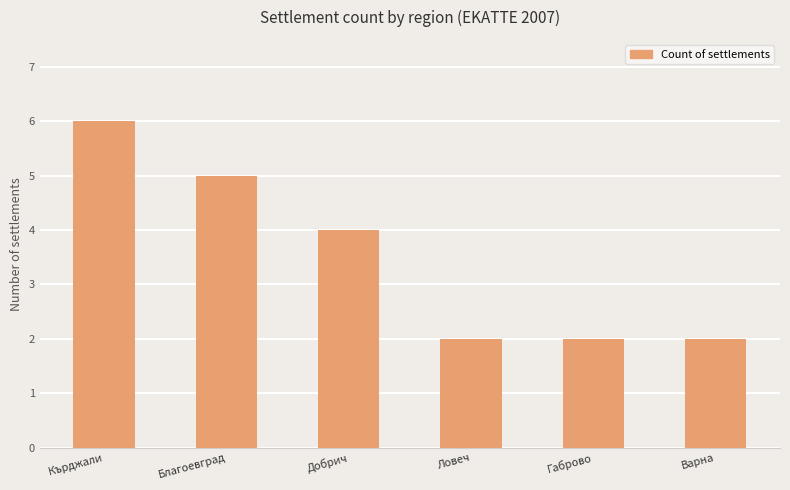

Is it true that the value at Ловеч is 2?

True